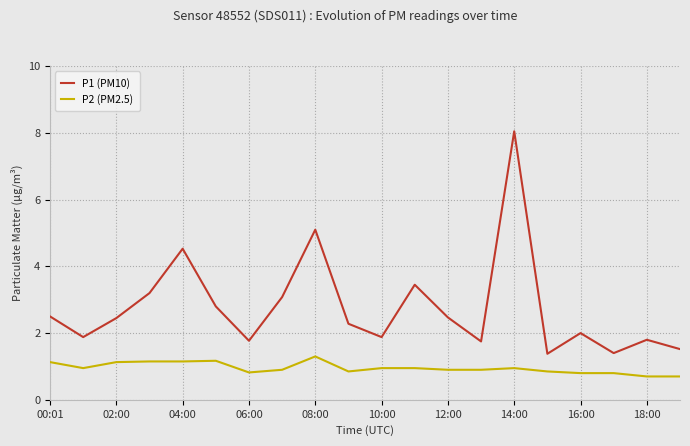

True or false: P1 (PM10) and P2 (PM2.5) cross at least once.

False